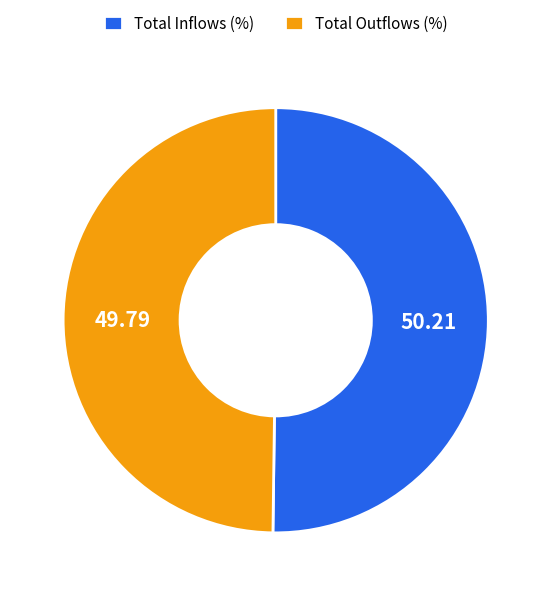

Approximately how many times larger is the value at Total Outflows (%) compared to Total Inflows (%)?

1.0